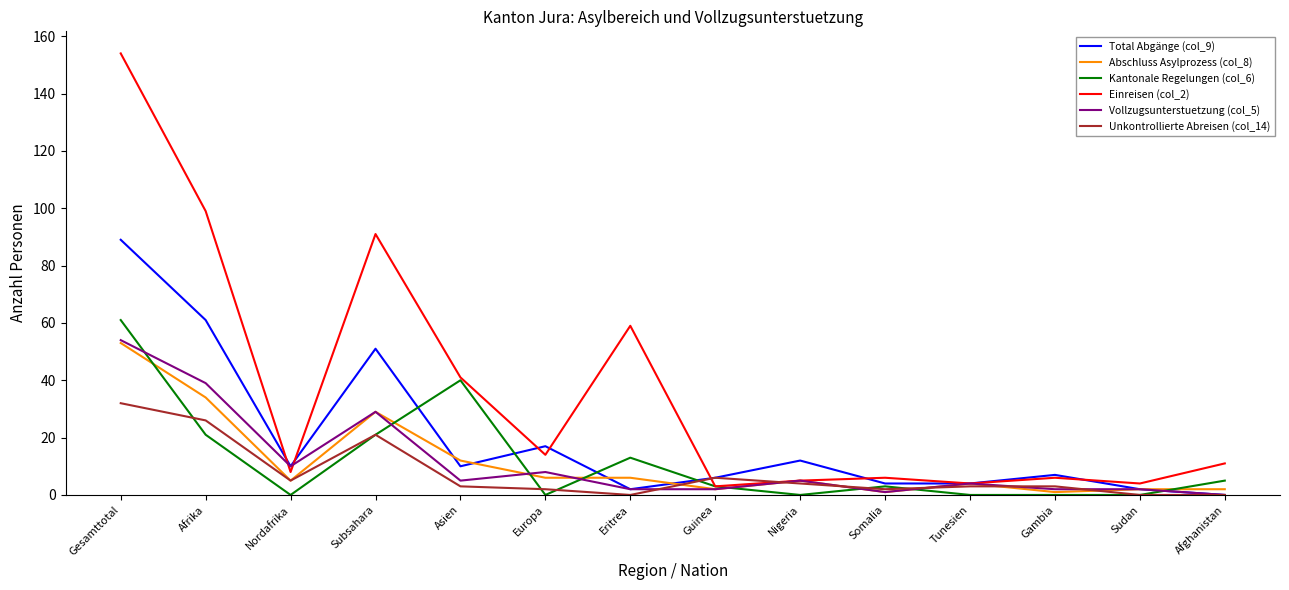

What position from the right is Nordafrika?

12